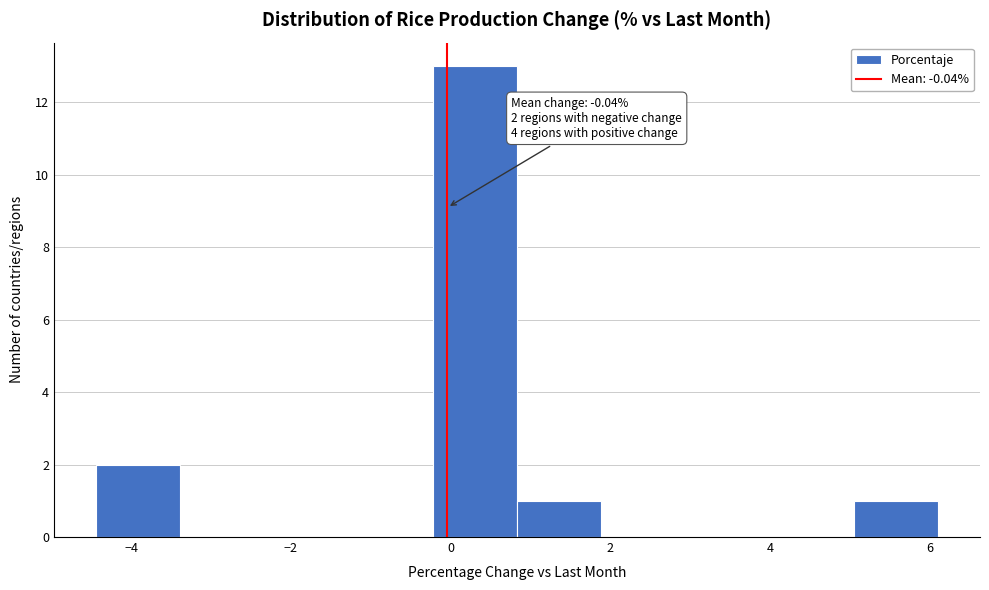

Which range on the x-axis has the tallest bar?

-0.2 to 0.8